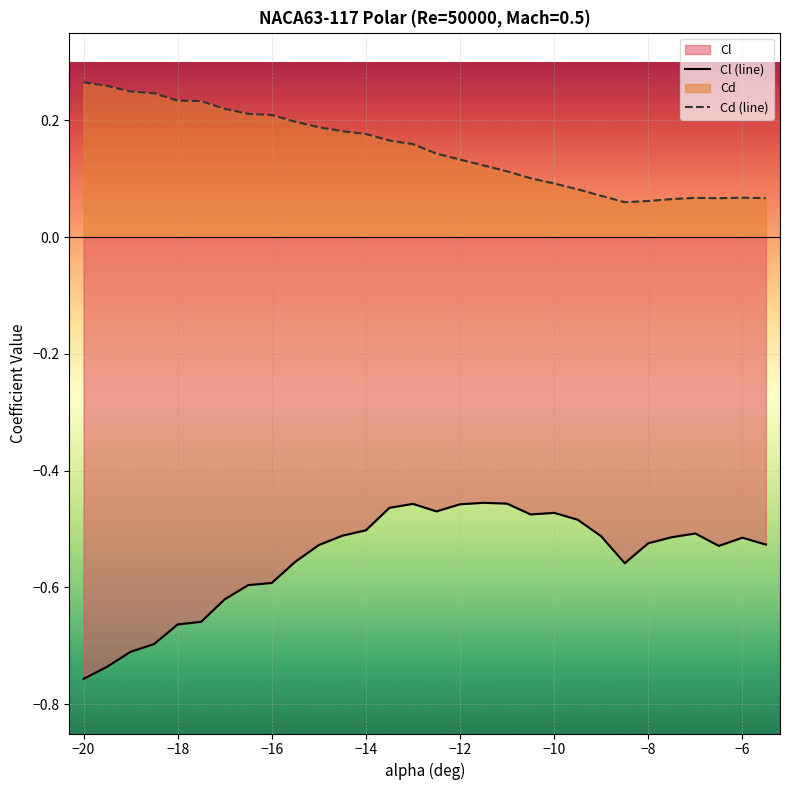

What is the value of the Cd (line) point at the 14th from the left?

0.2